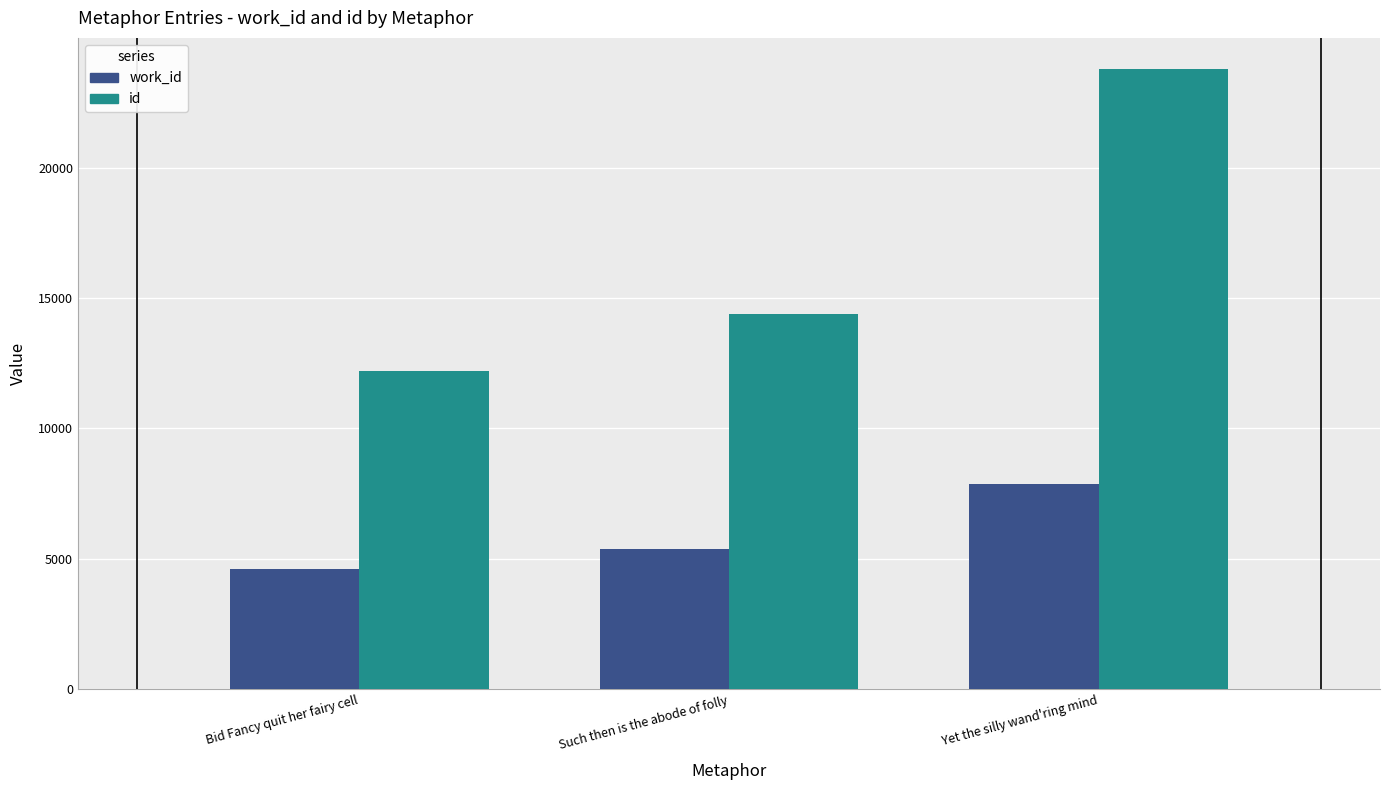

How many id values are between 12188 and 23778?

3